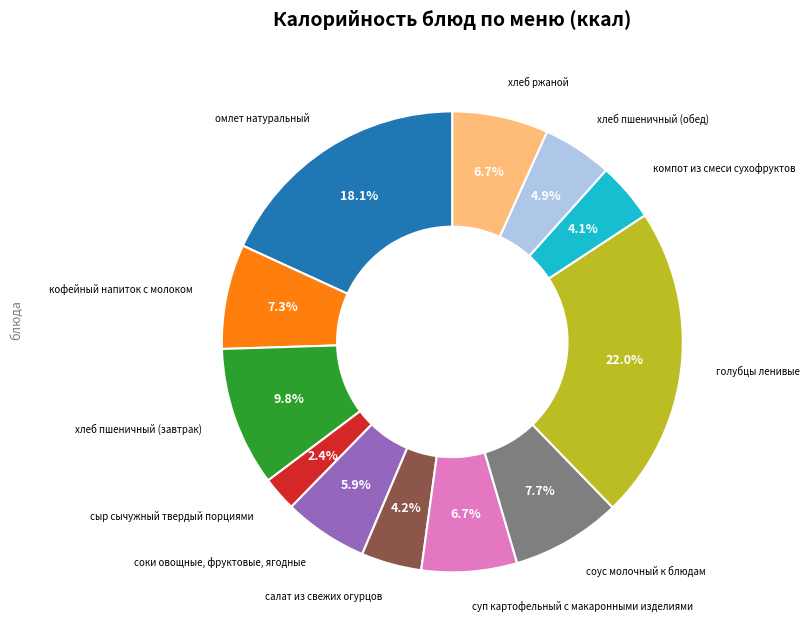

Does any single category account for the majority?

No